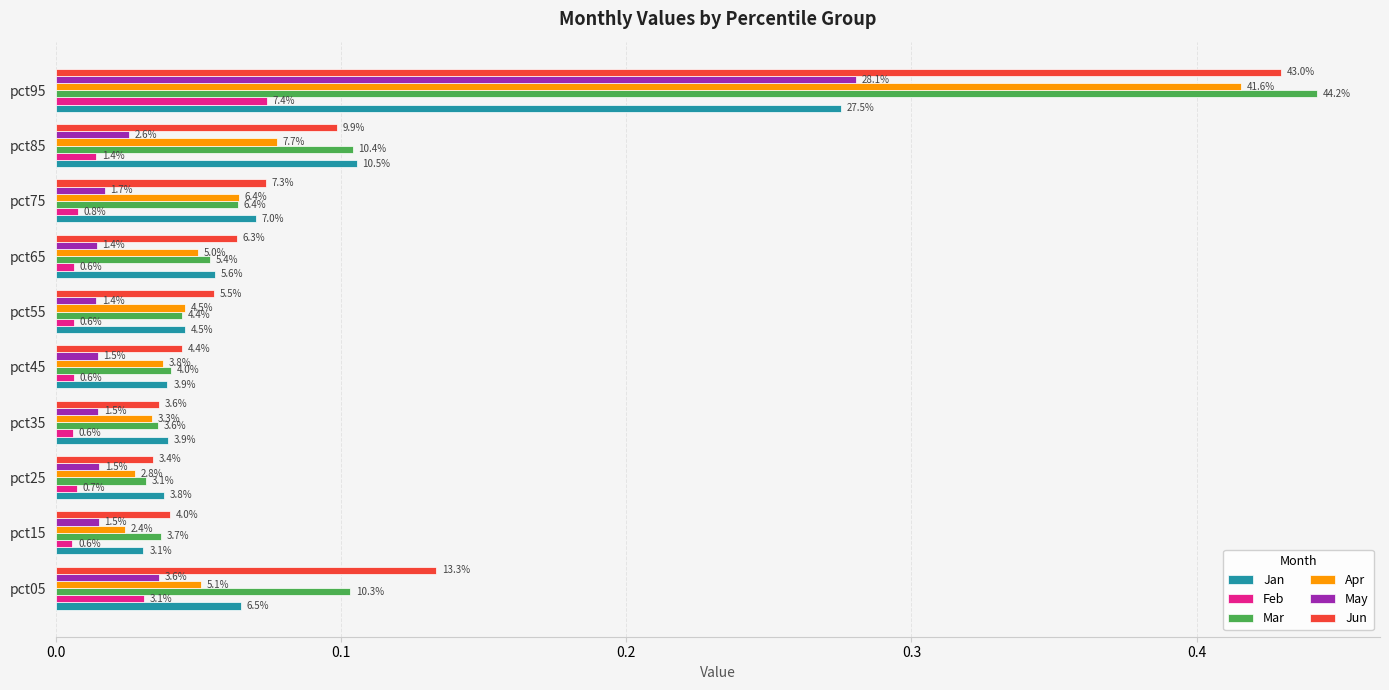

At how many categories does at least one series exceed 0?

10